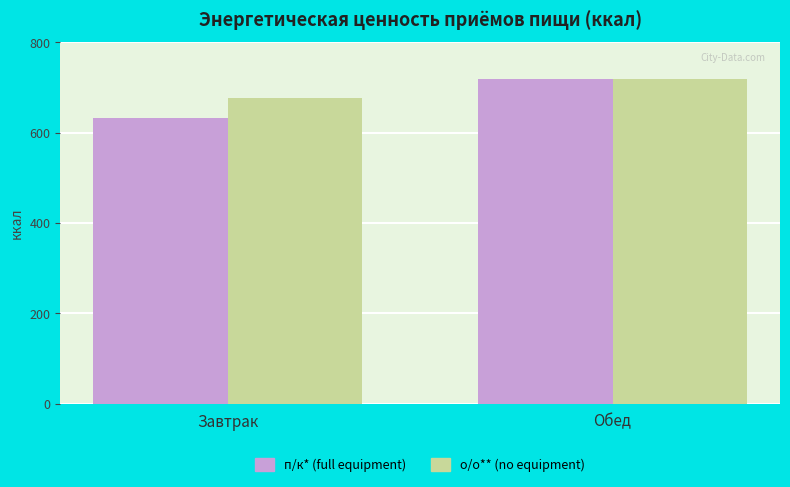

At which label is п/к* (full equipment) closest to 675?

Завтрак